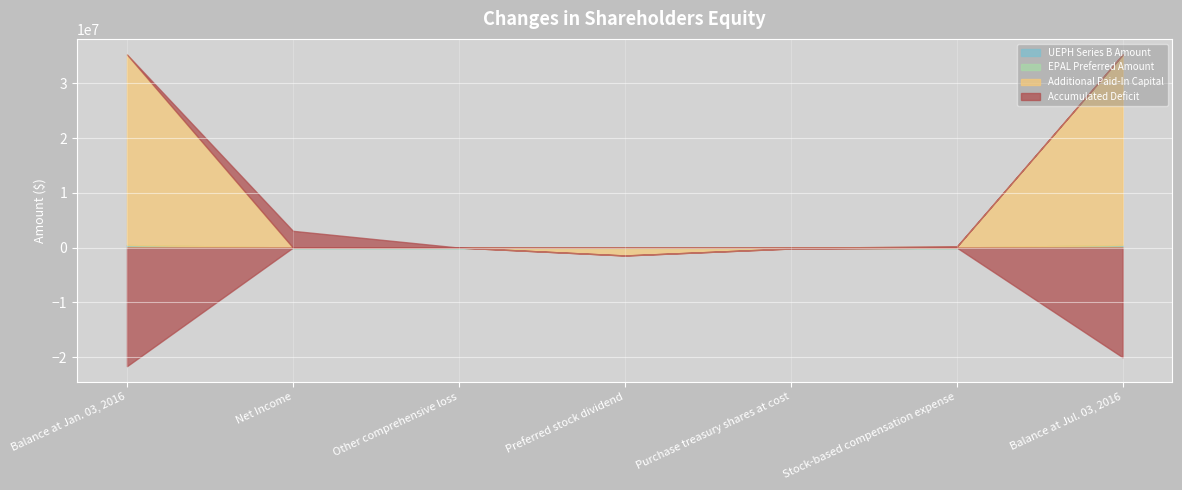

Which series changed the most between Balance at Jan. 03, 2016 and Other comprehensive loss?

Additional Paid-In Capital